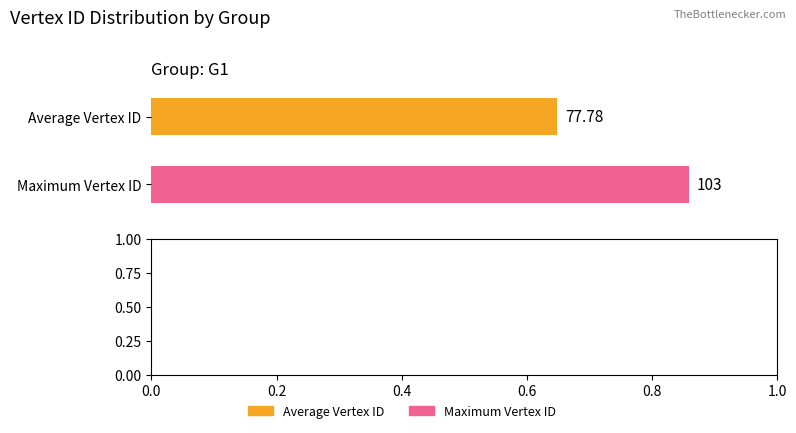

Count the number of categories in the chart.

1